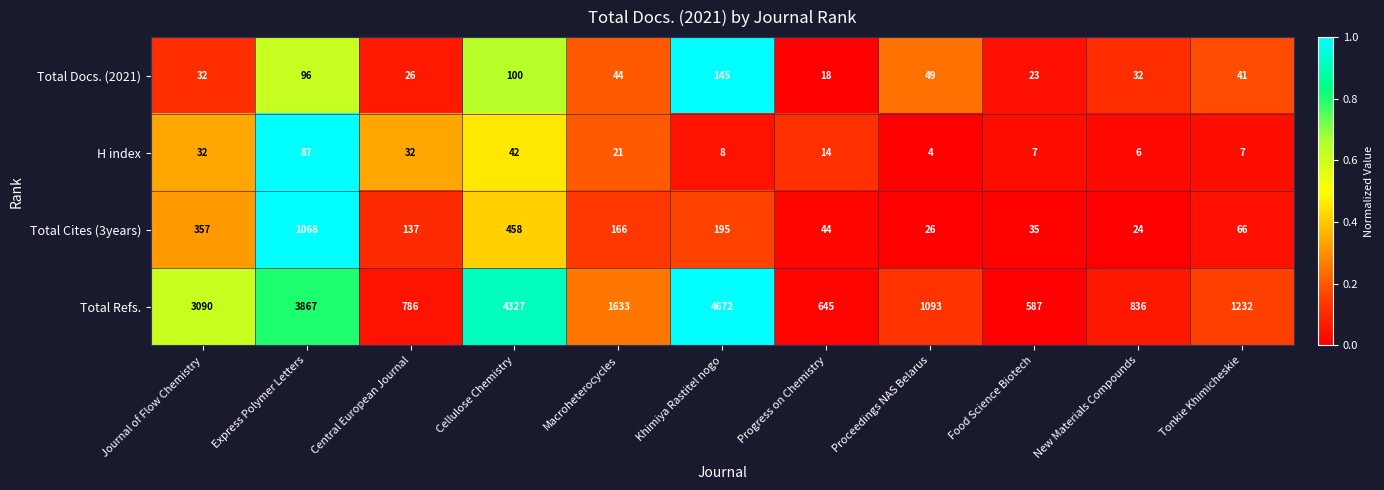

At Central European Journal, list the series in order from largest to smallest.

Total Refs., Total Cites (3years), H index, Total Docs. (2021)